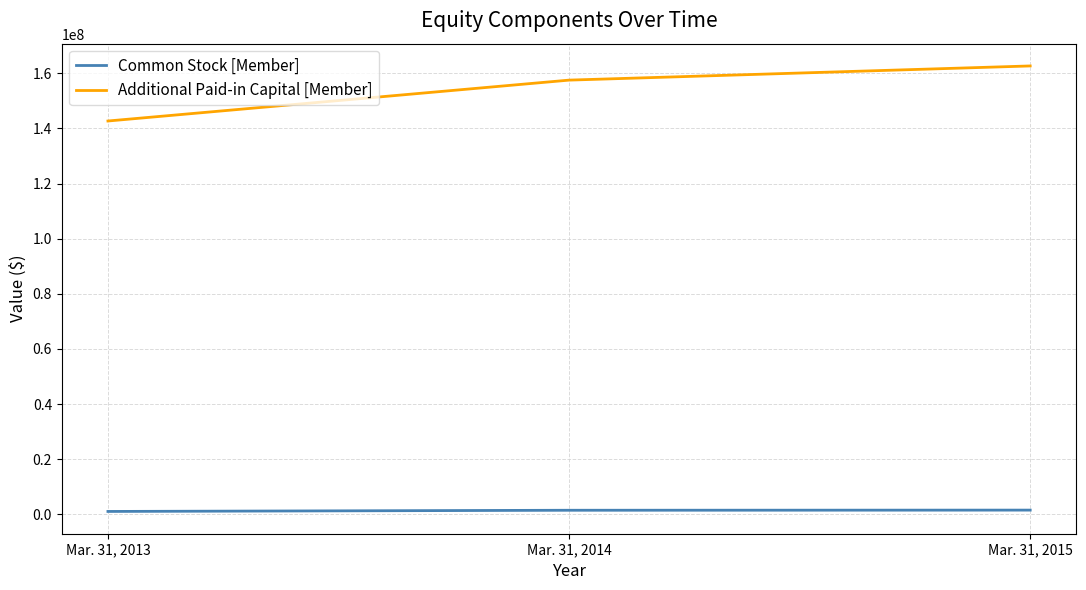

The value of Additional Paid-in Capital [Member] at Mar. 31, 2013 is 251845322. True or false?

False